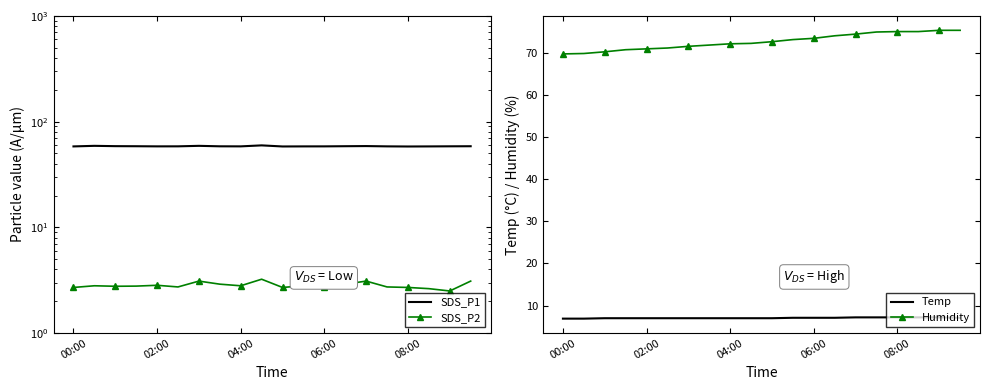

What is the average value of the Humidity series?

72.7